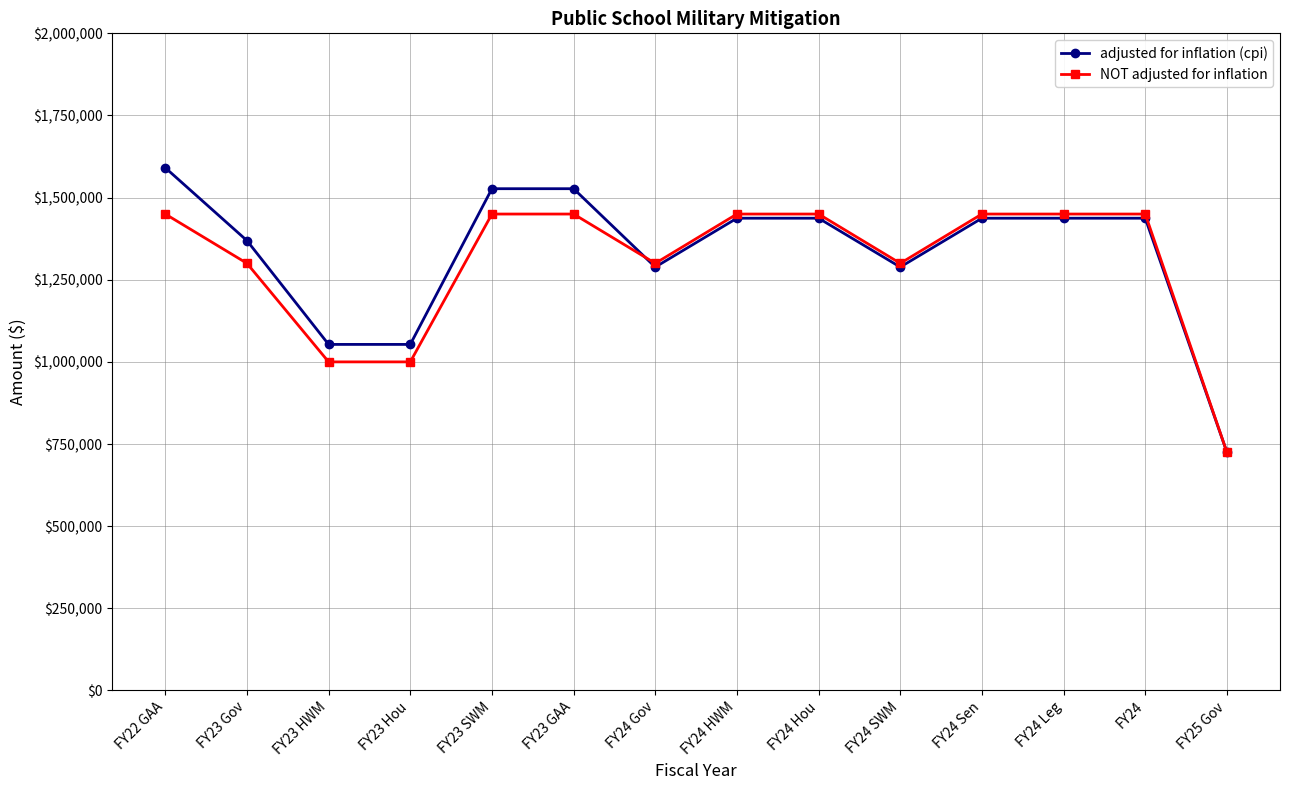

How many categories are shown in the chart?

14